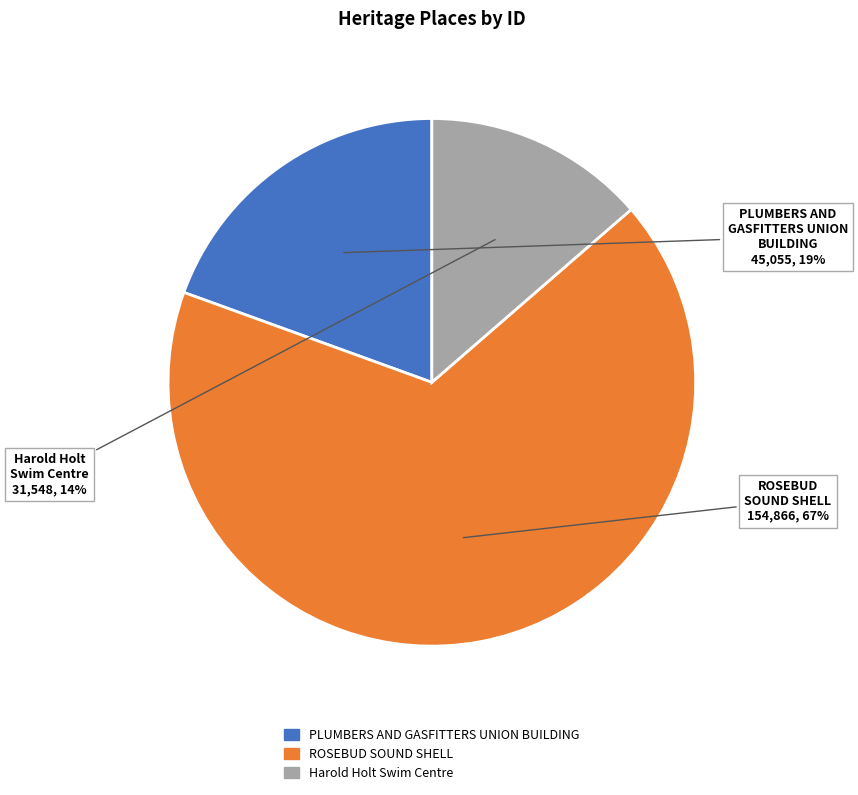

Rank the categories by value from highest to lowest.

ROSEBUD SOUND SHELL, PLUMBERS AND GASFITTERS UNION BUILDING, Harold Holt Swim Centre